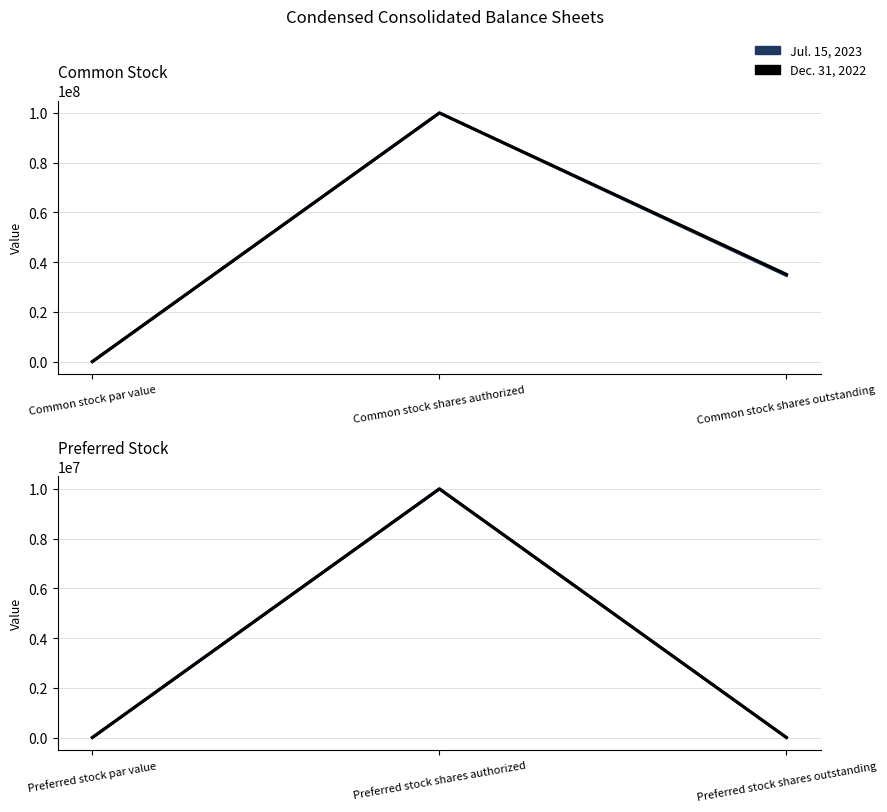

At which category is the sum across all series the highest?

Preferred stock shares authorized